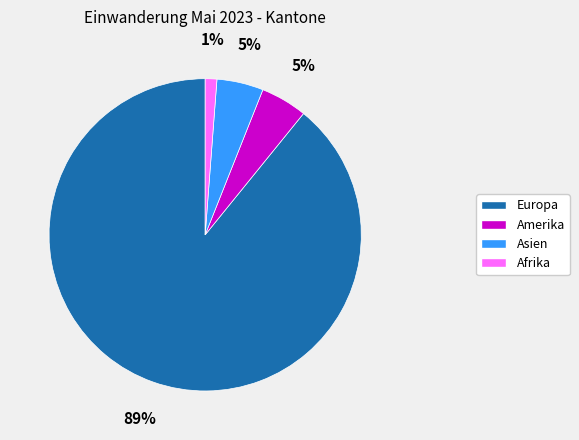

How many slices are in this pie chart?

4